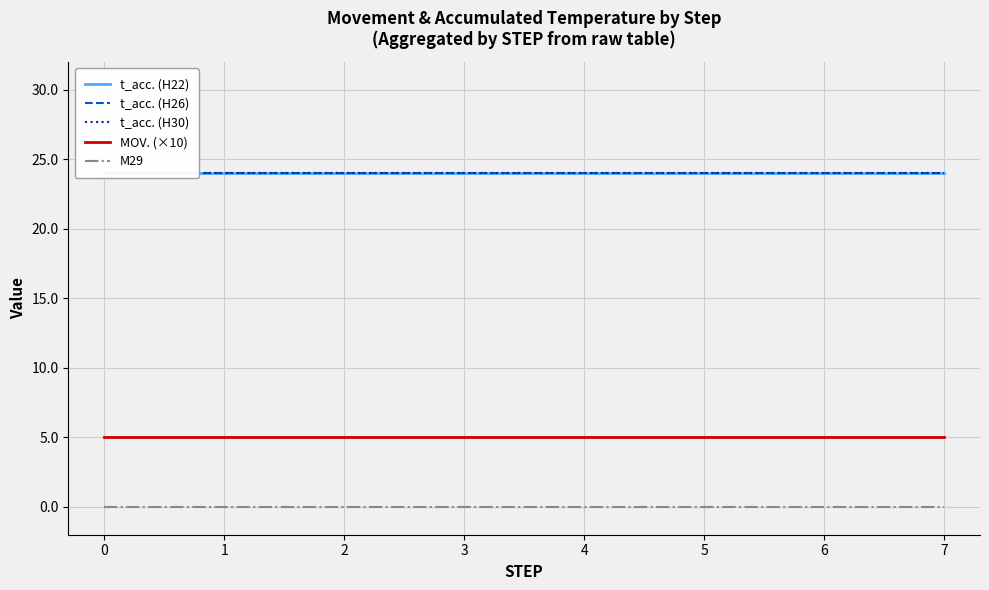

What is the sum of all MOV. (×10) values?

40